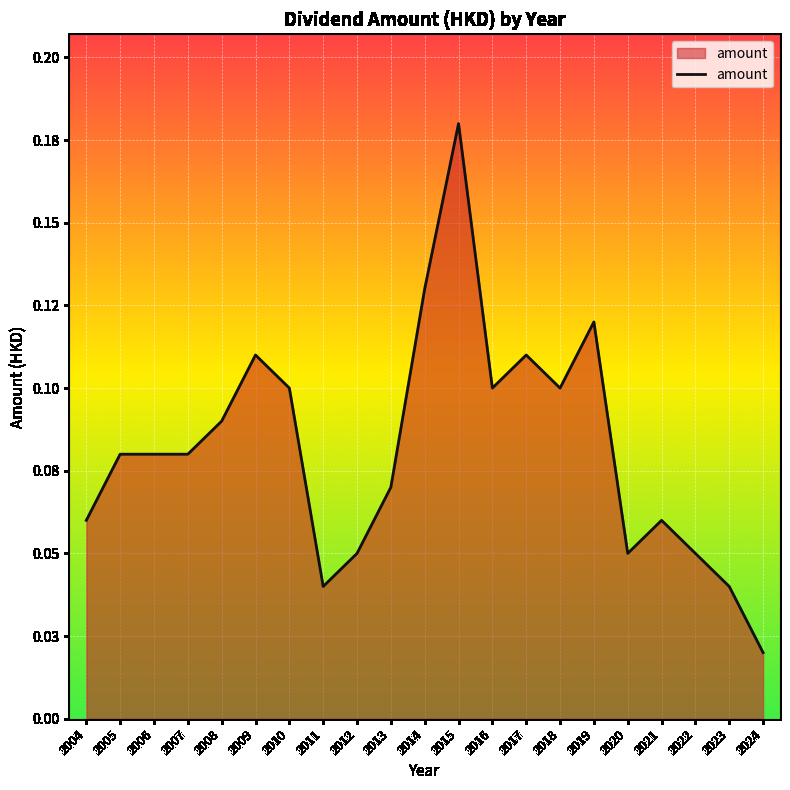

Where is the first local minimum?

2011